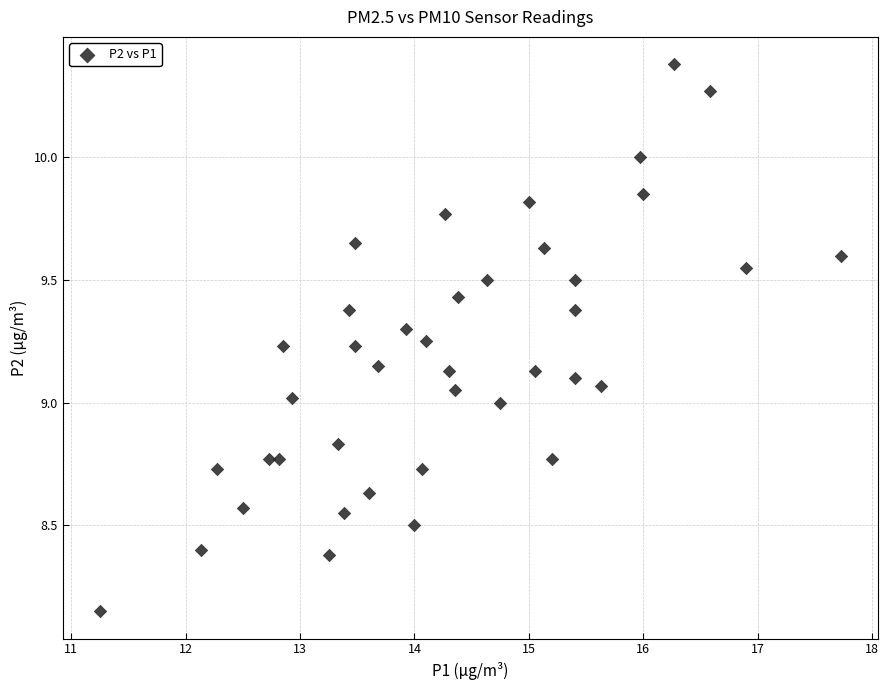

What is the range of Y values (max minus min)?

2.2